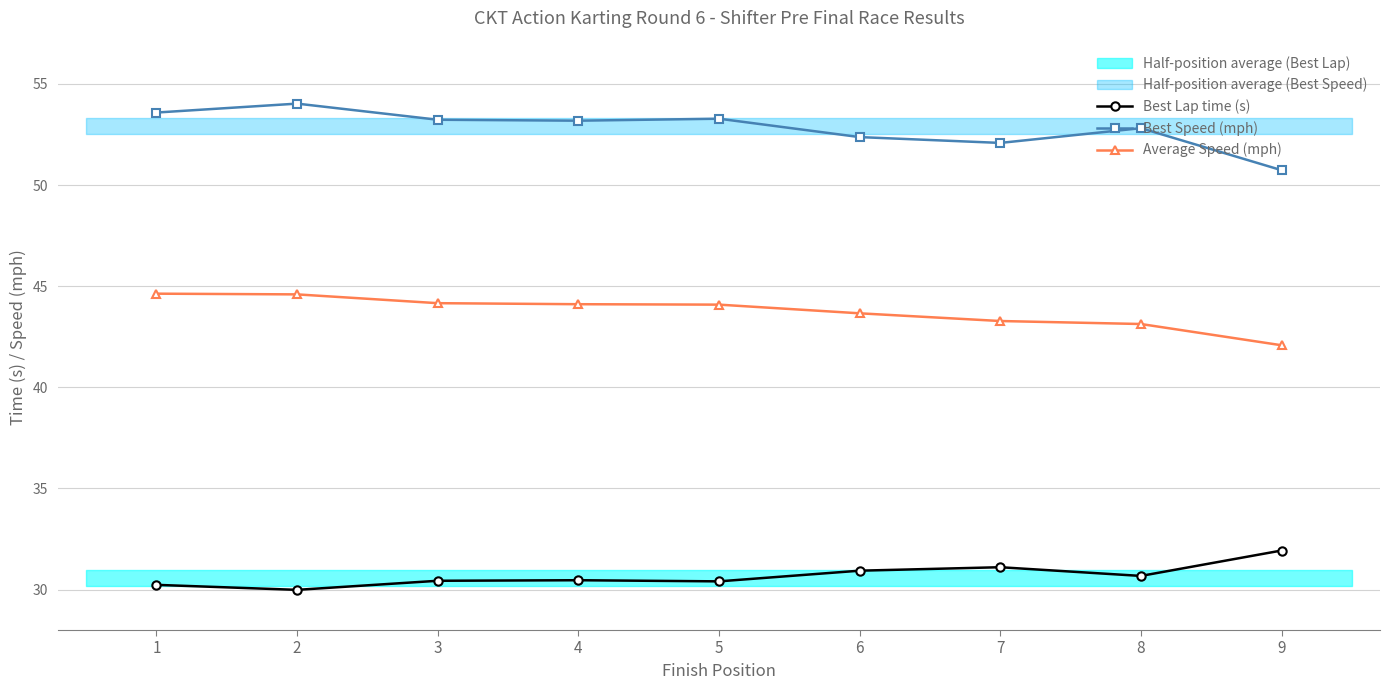

Is this an area chart (filled region under the line)?

No